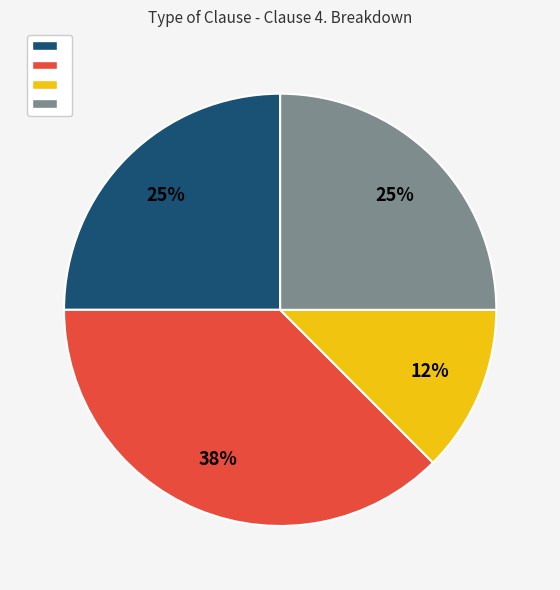

Is there a majority slice in this chart?

No